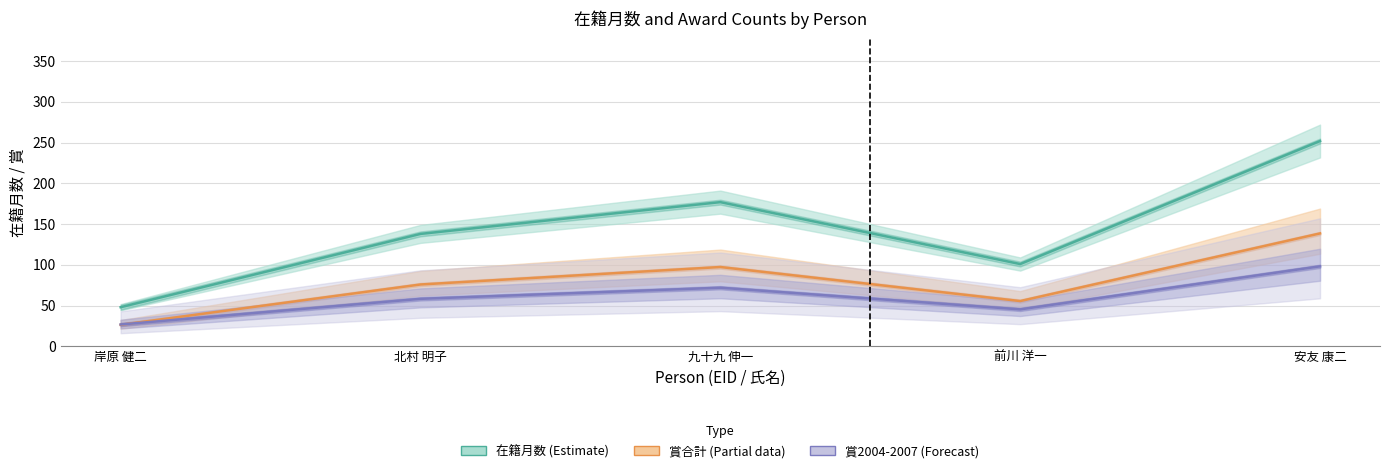

At which category does 在籍月数 (Estimate) reach its first local peak?

九十九 伸一